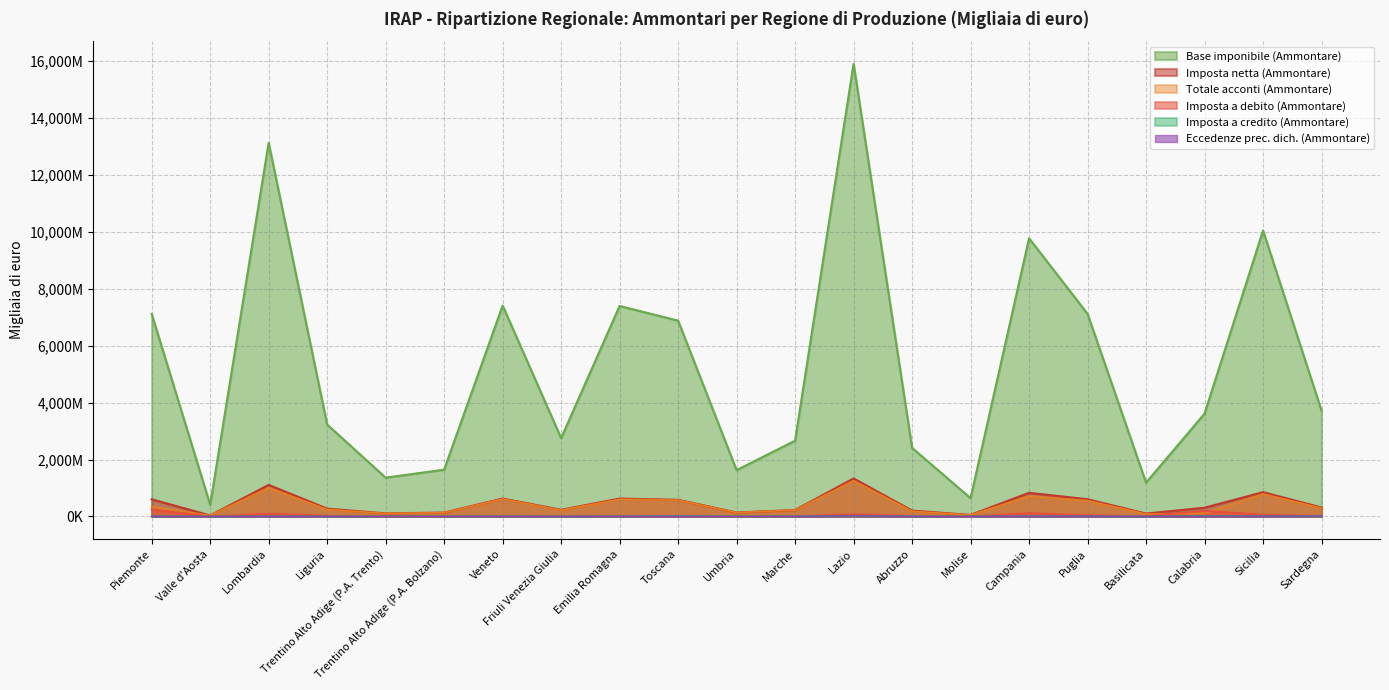

Reading left to right, extract all data points from this chart.

Base imponibile (Ammontare): 7122721	410157	13134700	3230140	1363756	1644042	7413155	2754053	7399667	6882549	1628075	2662844	15910829	2411408	642249	9777701	7121364	1187142	3613815	10049524	3719049
Imposta netta (Ammontare): 603600	34549	1108768	274457	107617	136291	629945	232979	628928	584361	138335	226205	1335727	204877	54558	830484	603803	100905	306750	853871	314059
Eccedenze prec. dich. (Ammontare): 3752	298	6922	2182	1525	2740	5999	1315	5145	7707	1400	4366	25292	3032	2636	9294	8128	1027	11057	10915	18576
Totale acconti (Ammontare): 353391	34480	1008531	244961	106239	132225	615807	218656	605345	573504	137453	221283	1255460	182158	51441	712447	556607	85134	111929	790094	292941
Imposta a debito (Ammontare): 250013	460	99668	30287	1467	4313	14356	14302	24602	15936	1081	5134	81642	23596	3058	117469	46574	15554	197408	65406	13428
Imposta a credito (Ammontare): 3556	689	6353	2973	1614	2987	6217	1293	6165	12786	1599	4579	26667	3909	2577	8726	7506	809	13645	12543	10886